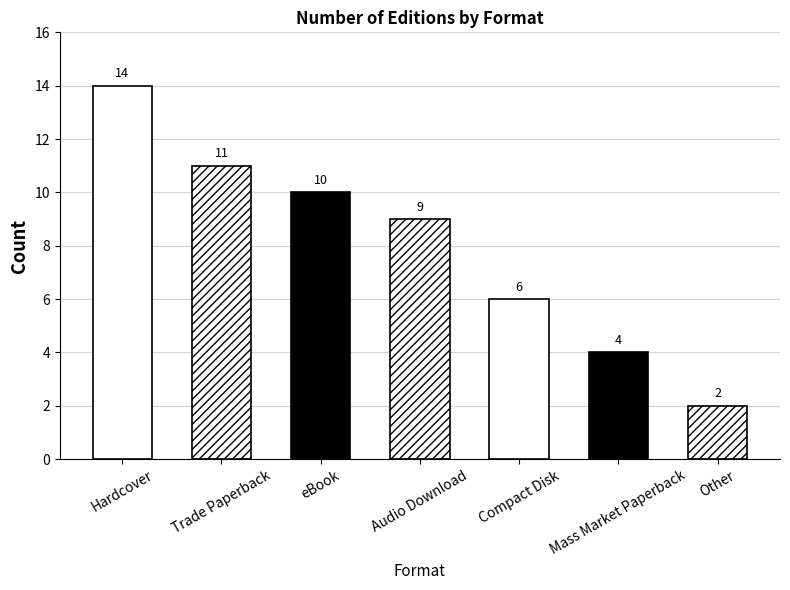

What is the difference between the values at Audio Download and Trade Paperback?

2